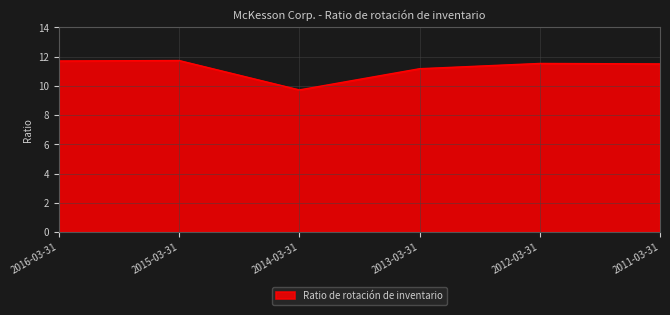

True or false: the data shows 11.5 at 2012-03-31.

True